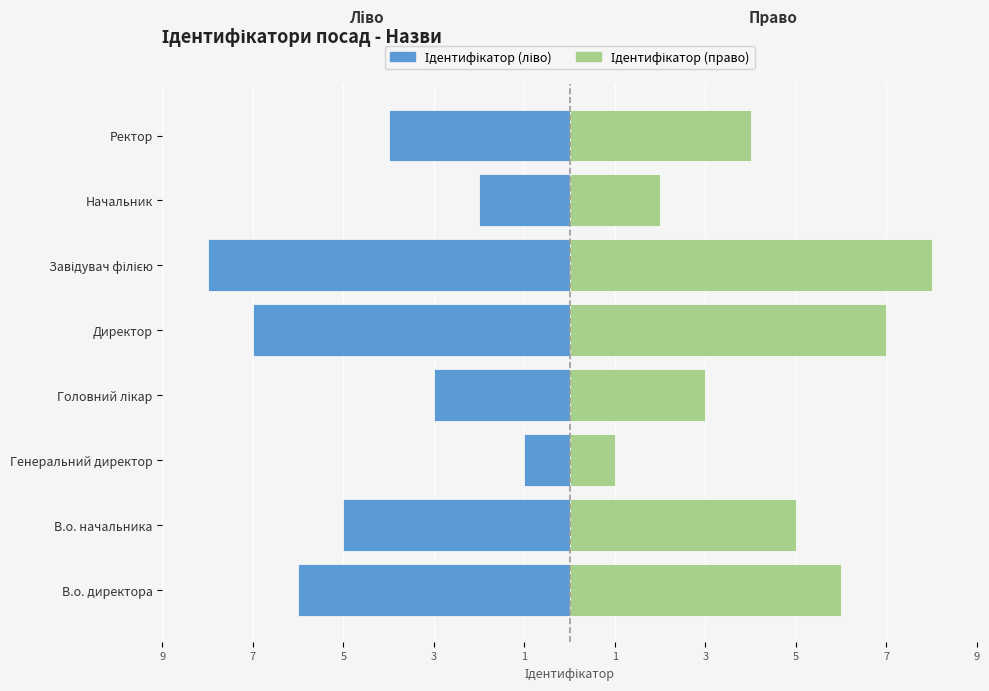

The Ідентифікатор (ліво) series shows -4 at Головний лікар. True or false?

False